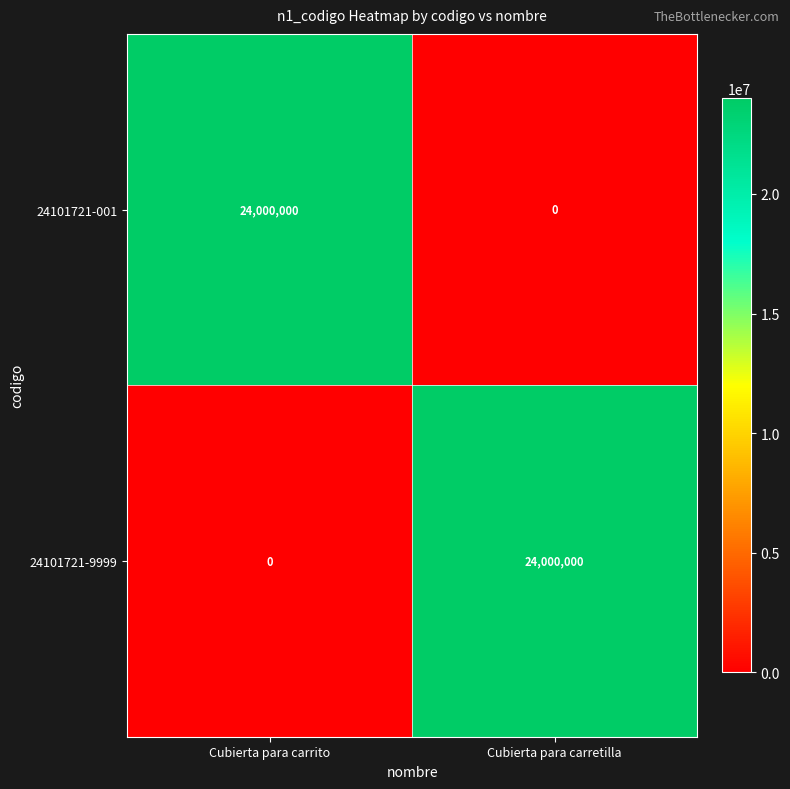

What is the spread (max minus min) of values at Cubierta para carrito?

24000000